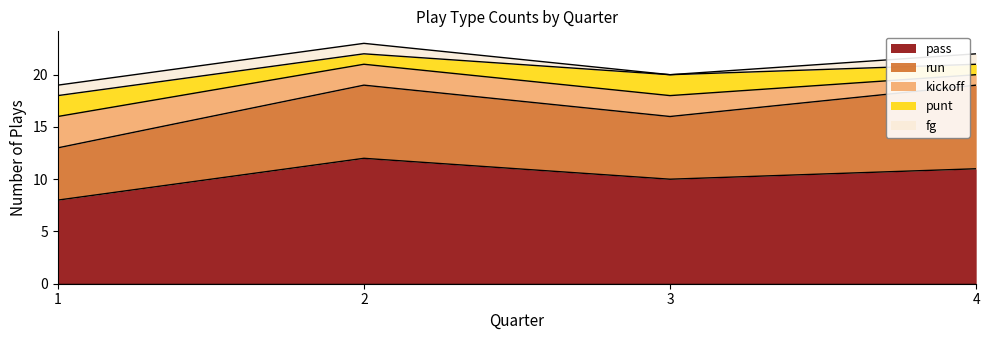

At which category is the sum across all series the highest?

2